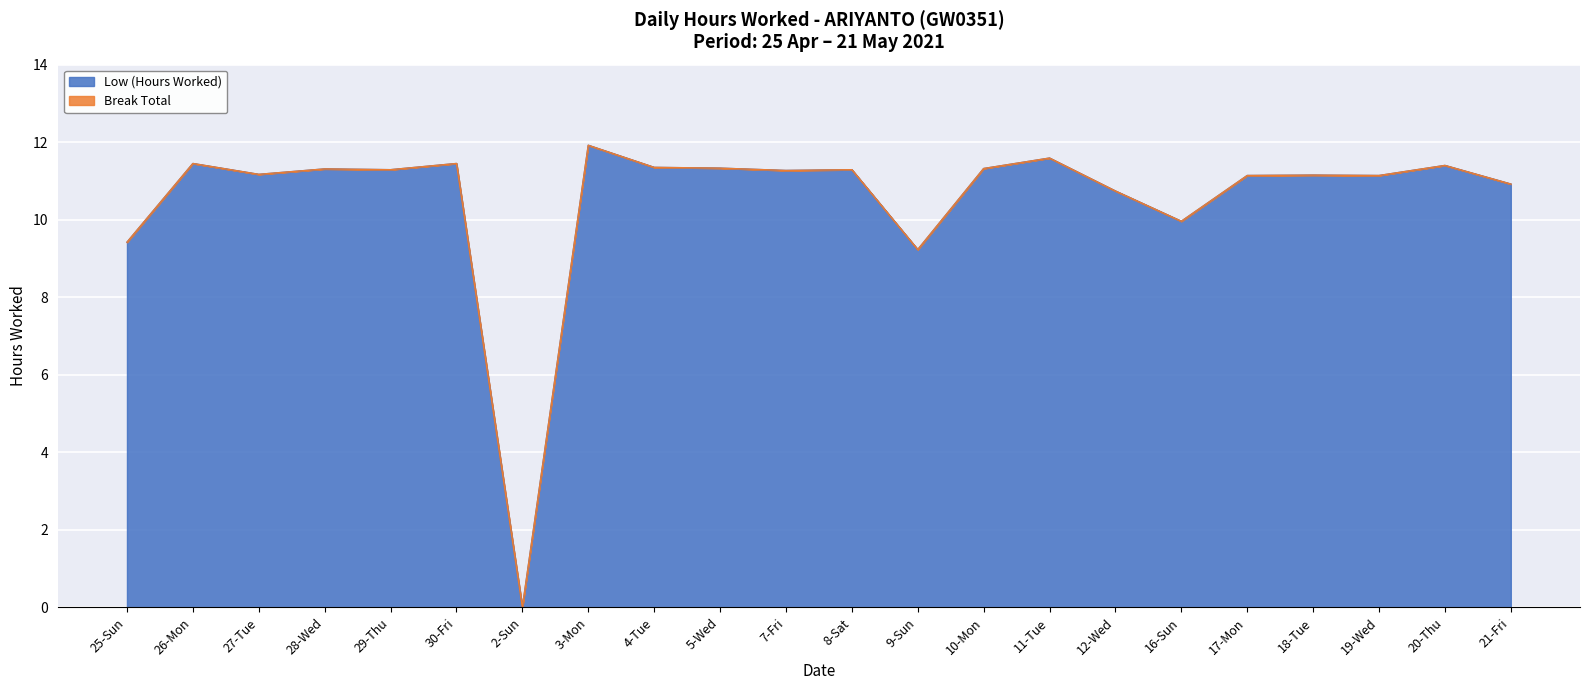

How many interior local valleys (lower than both neighbors) does the data have?

7